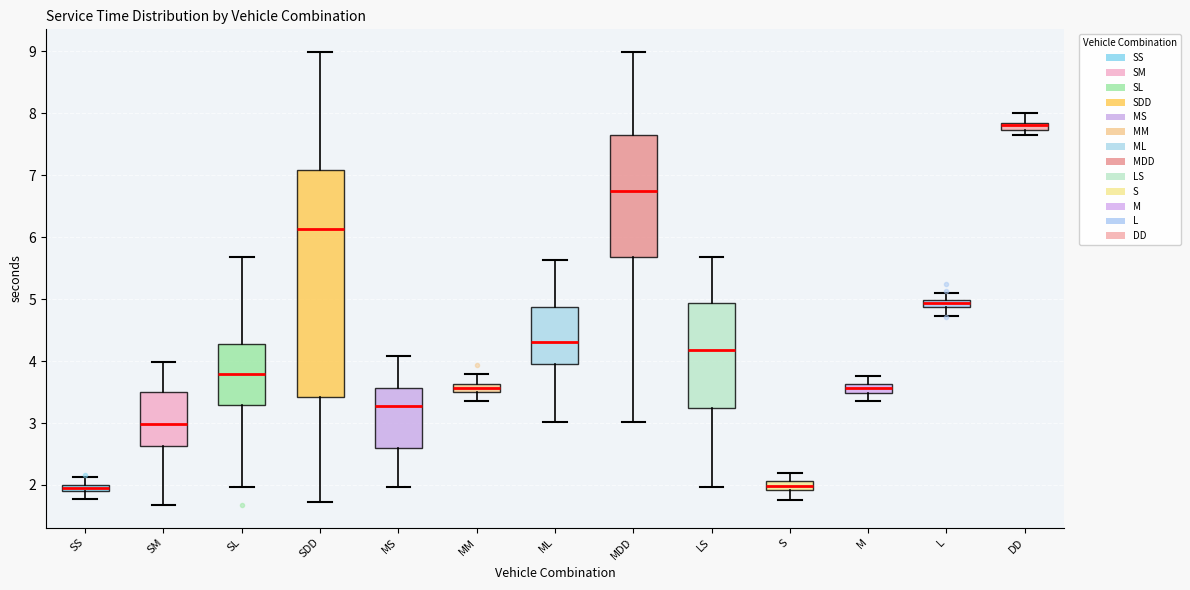

Where does the upper whisker of the box for SL end on the y-axis? The values are not printed on the chart, so give them approximately, as read against the axis.

5.7